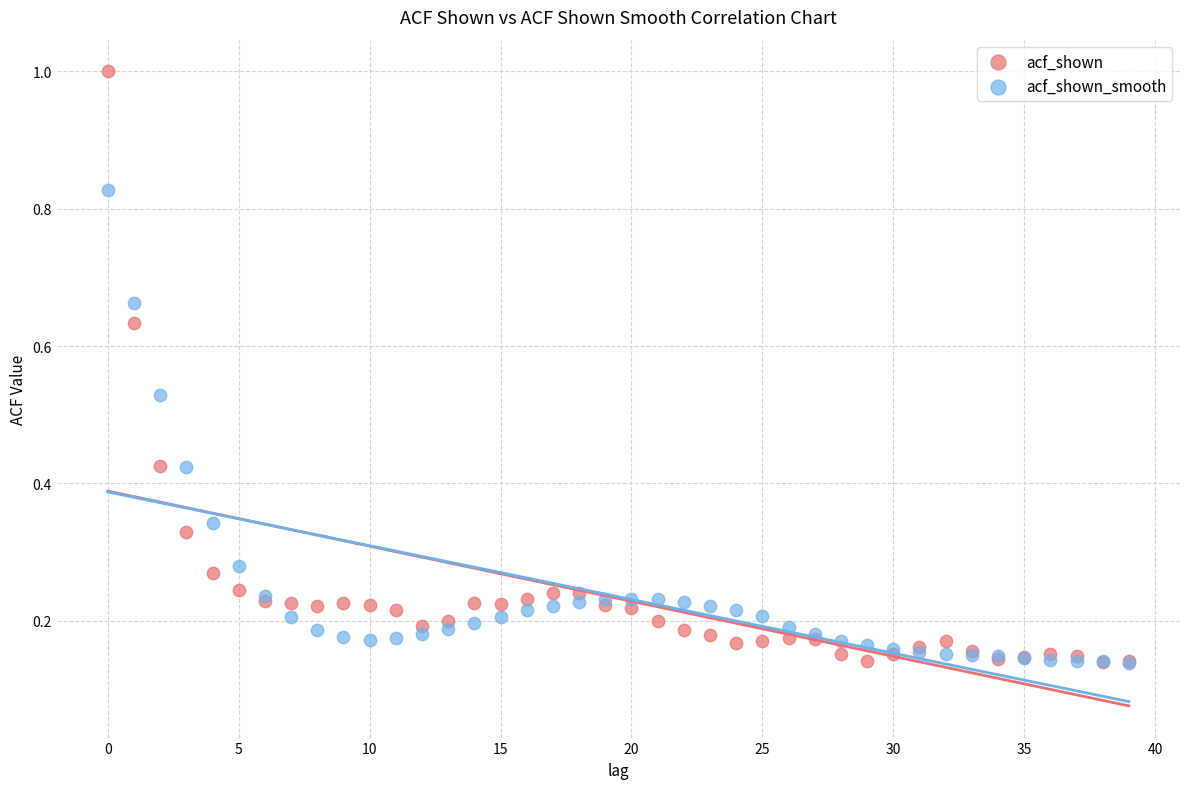

What are all the series names shown in the legend?

acf_shown, acf_shown_smooth